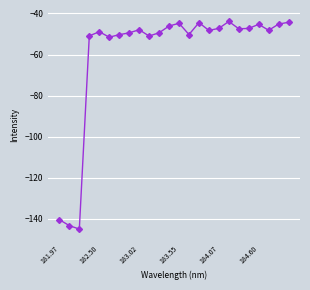

What is the value of the 7th point from the left?

-50.3